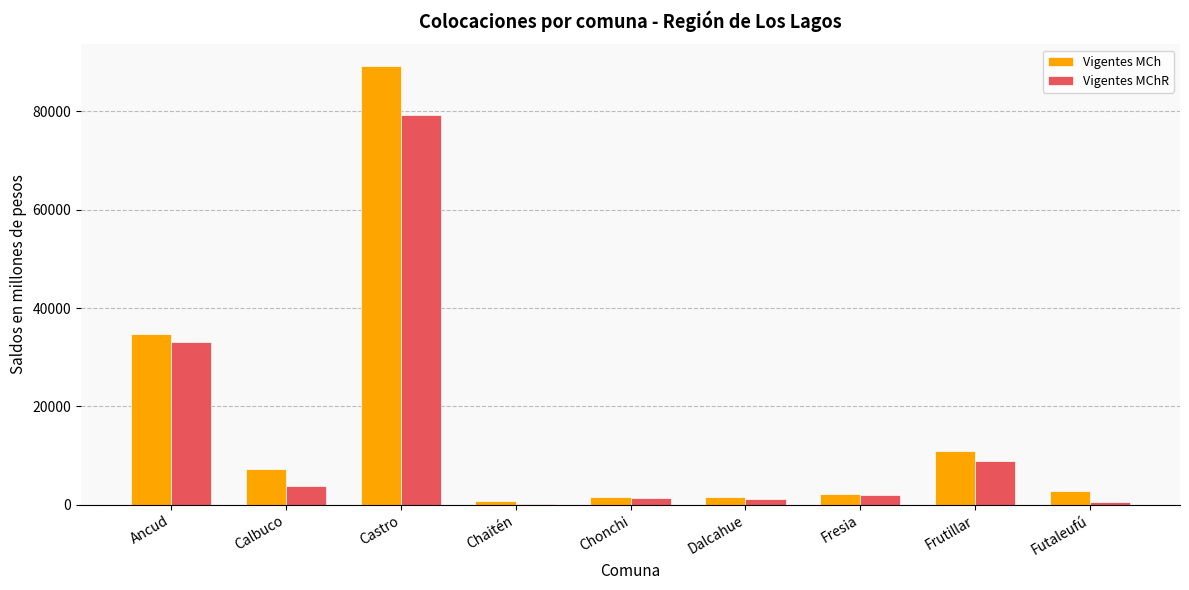

What is the sum of all Vigentes MChR values?

129875.3